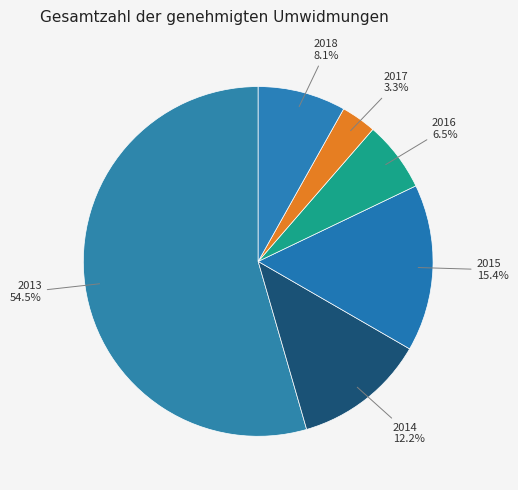

How many slices are in this pie chart?

6